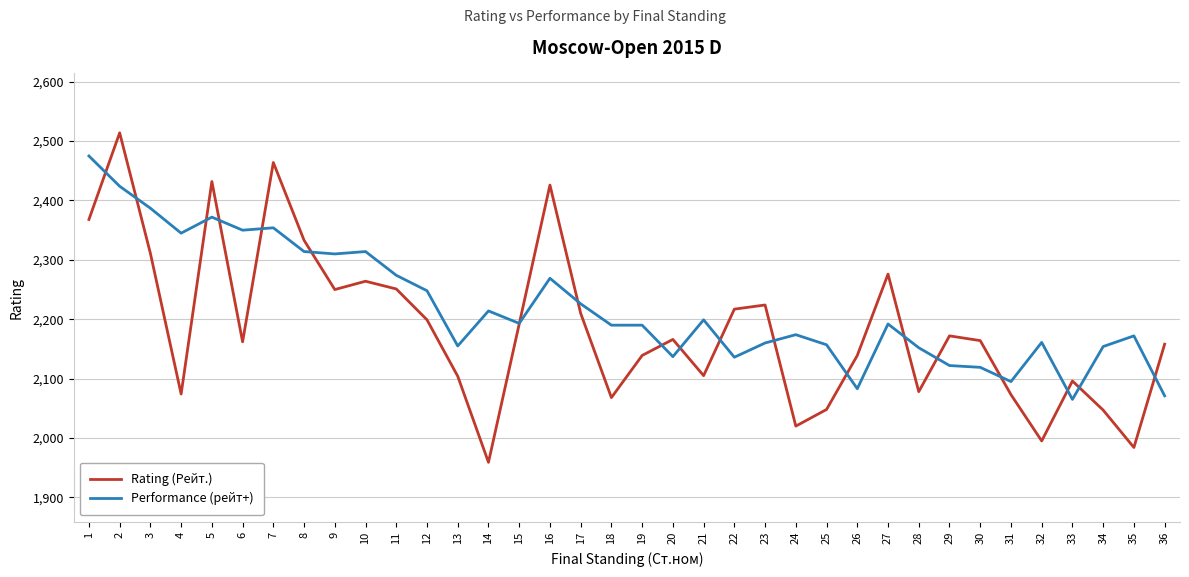

What is the total value across all series at 36?

4229